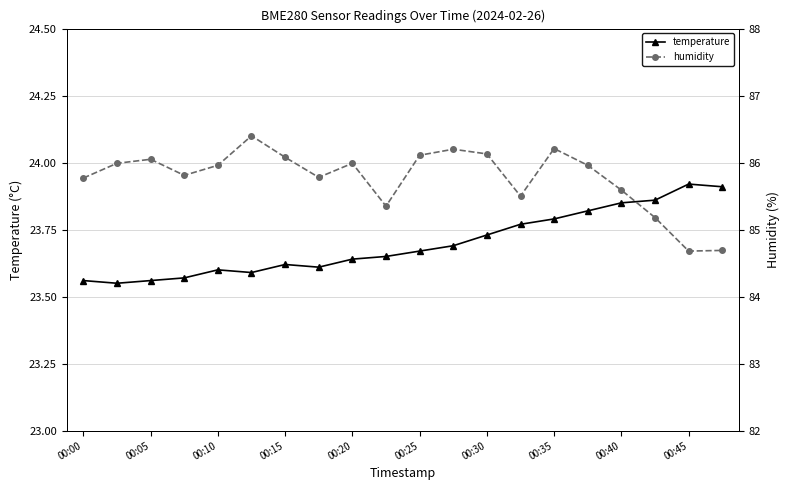

In temperature, how many points are higher than both neighbors (excluding endpoints)?

3